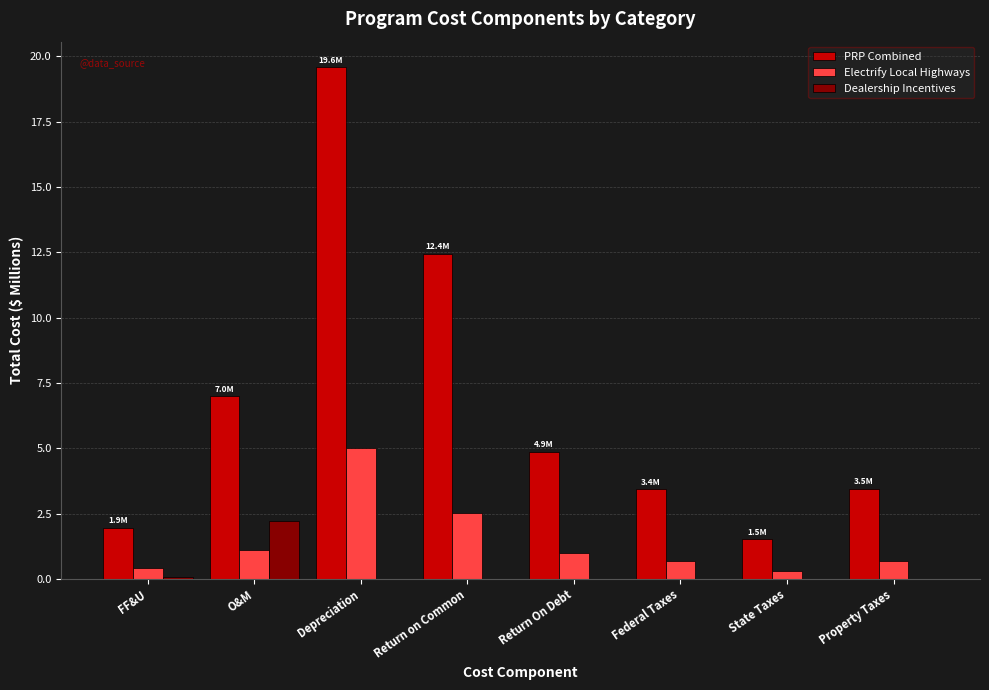

The value of Dealership Incentives at Return on Common is 0.0. True or false?

True